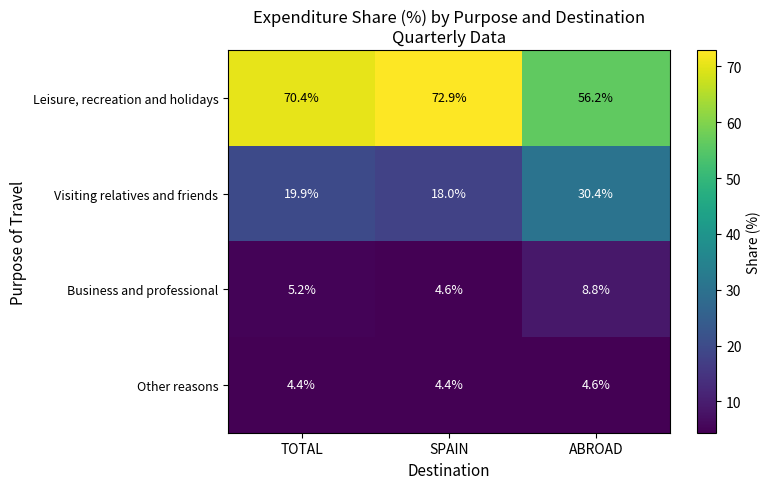

Which series has the largest range (max minus min)?

Leisure, recreation and holidays